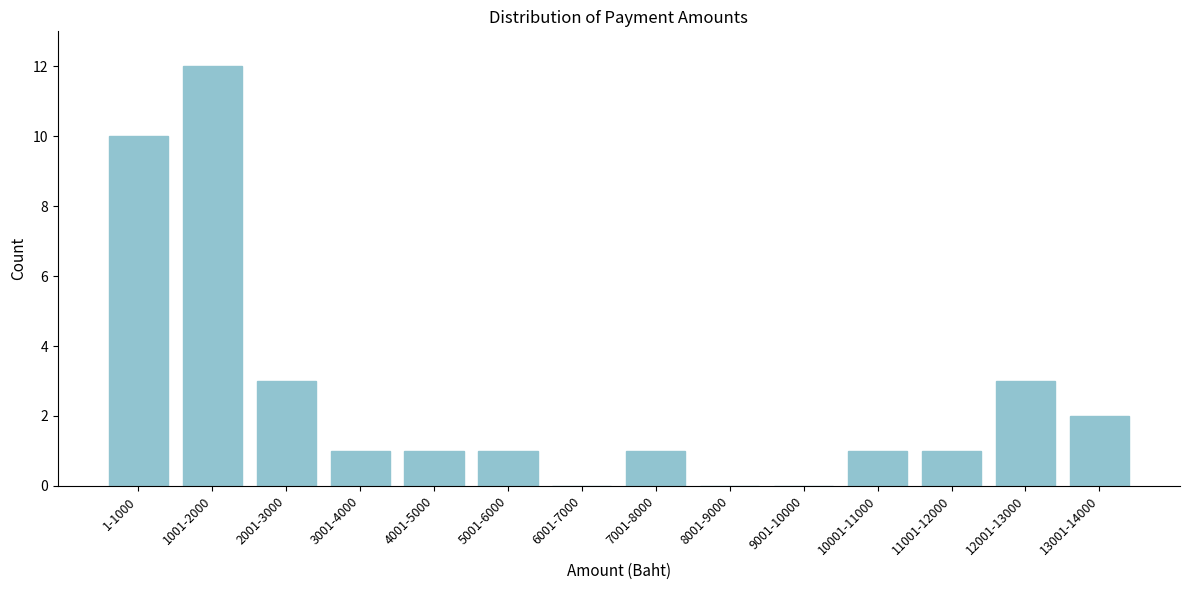

Reading right to left, extract all data points from this chart.

13001-14000=2	12001-13000=3	11001-12000=1	10001-11000=1	9001-10000=0	8001-9000=0	7001-8000=1	6001-7000=0	5001-6000=1	4001-5000=1	3001-4000=1	2001-3000=3	1001-2000=12	1-1000=10